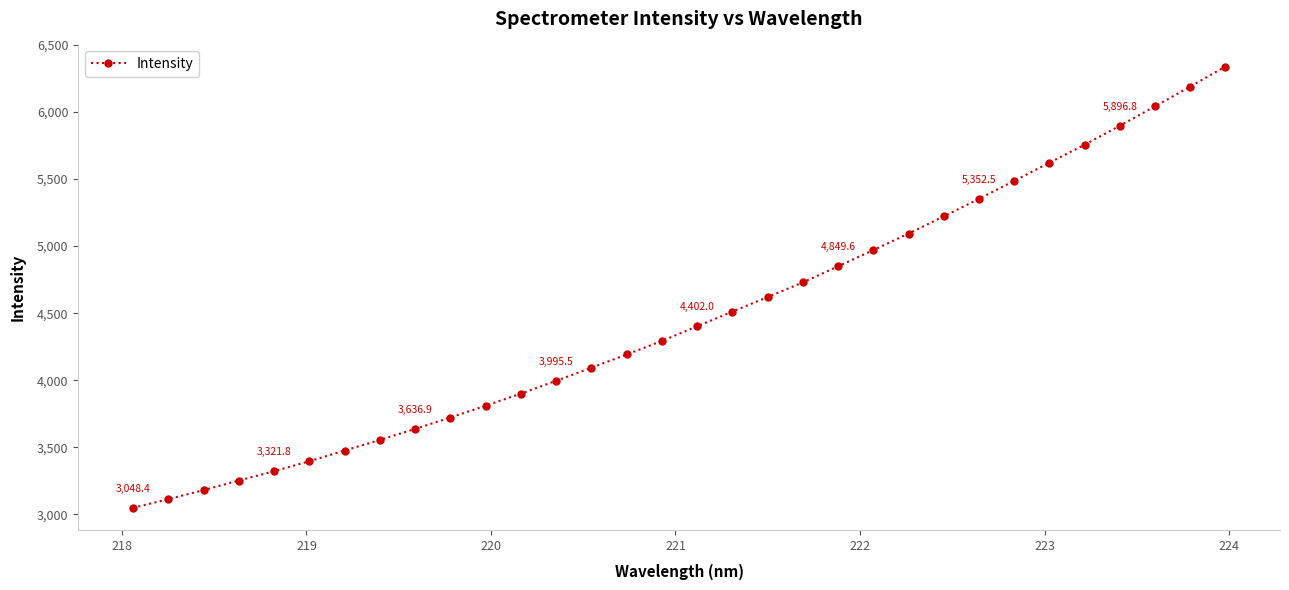

What is the greatest value displayed?

6338.8